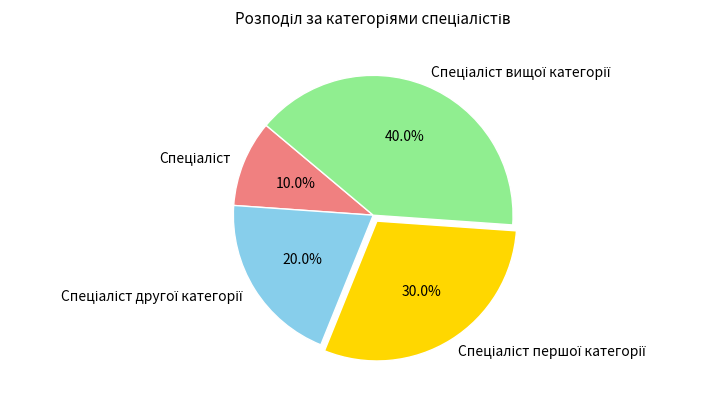

Does any single category account for the majority?

No